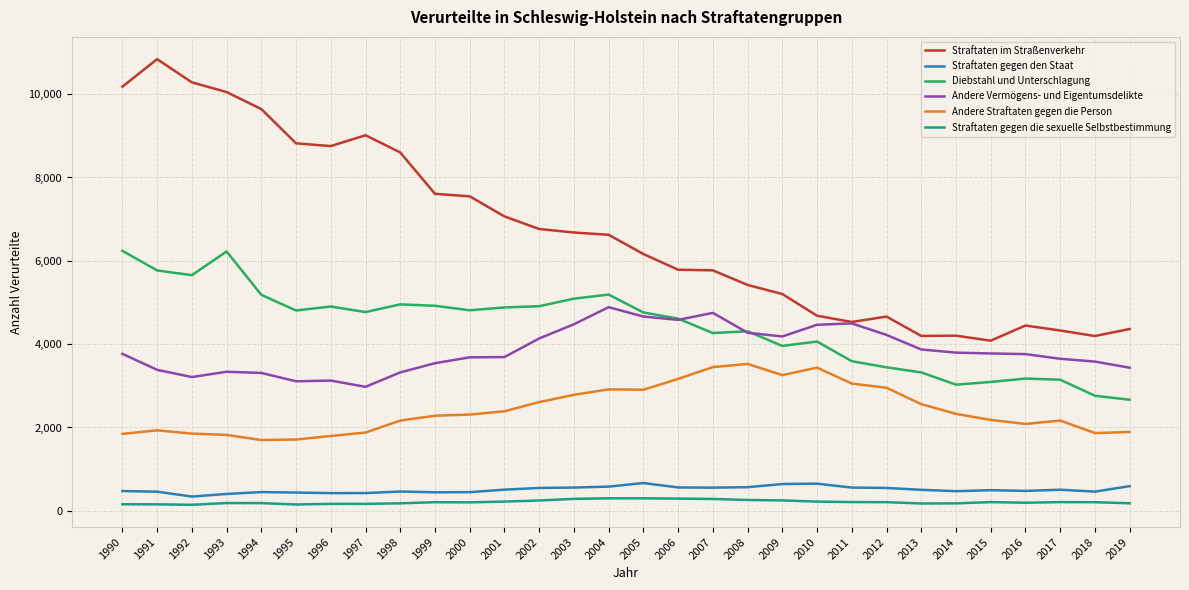

What is the total value across all series at 2004?

20499